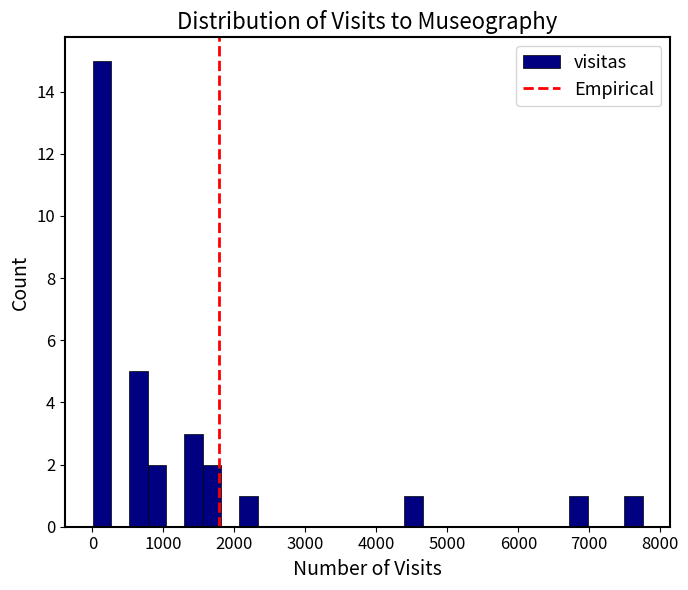

Read against the x-axis, roughly where is the centre of the tallest bar?

100